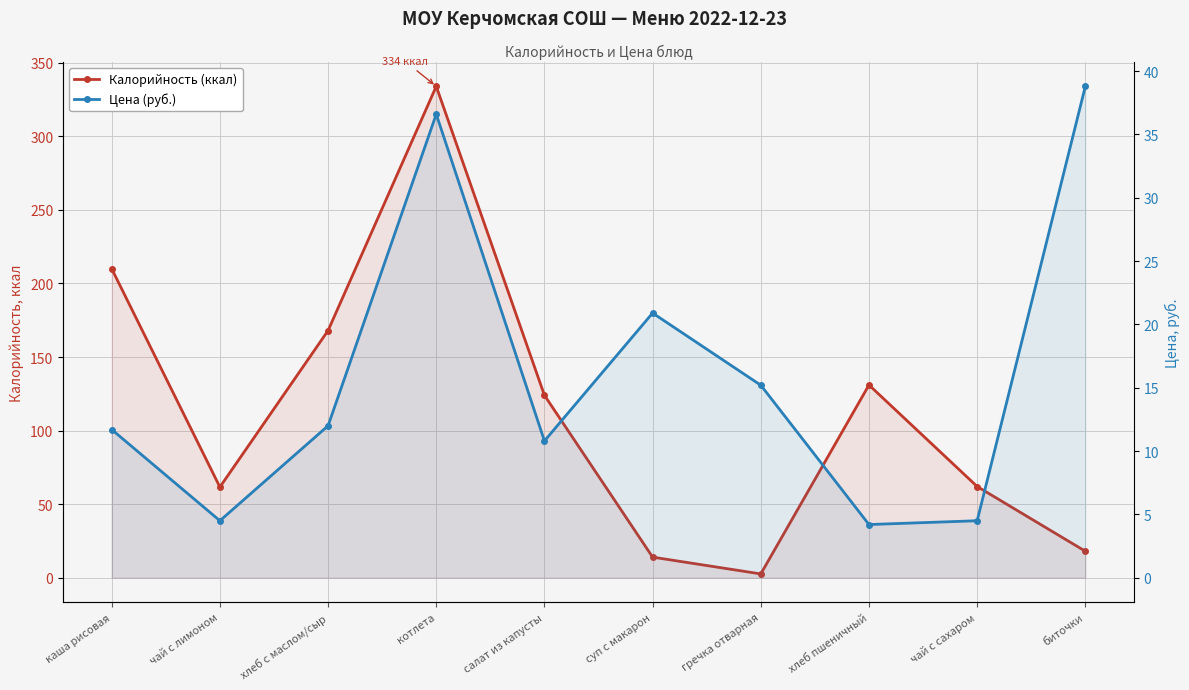

How many lines are shown in the chart?

2